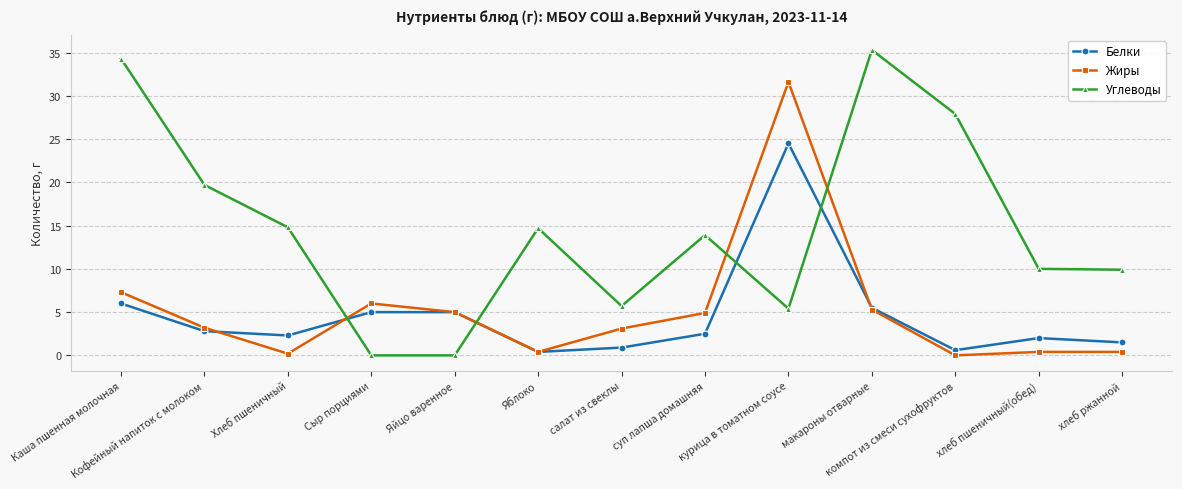

At which category does Жиры reach its first local peak?

Сыр порциями